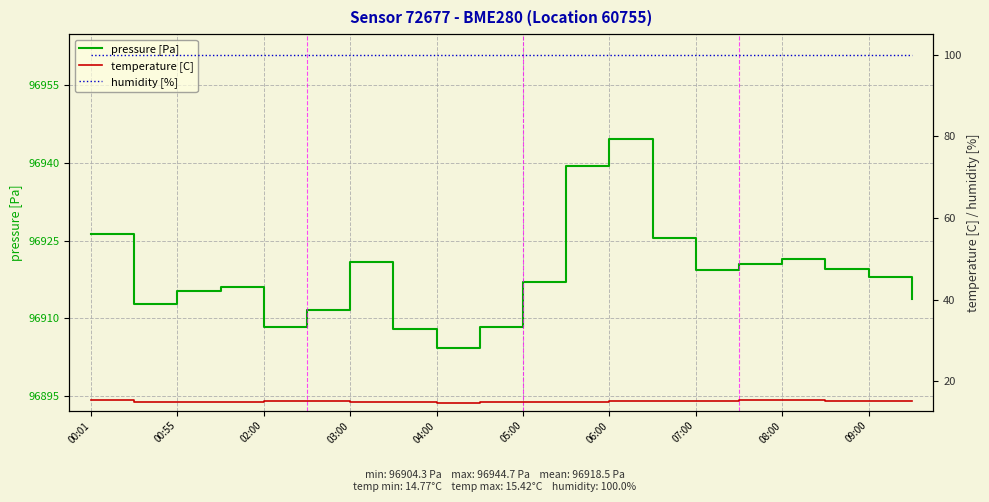

What is the difference between the maximum and minimum values in the pressure [Pa] series?

40.4